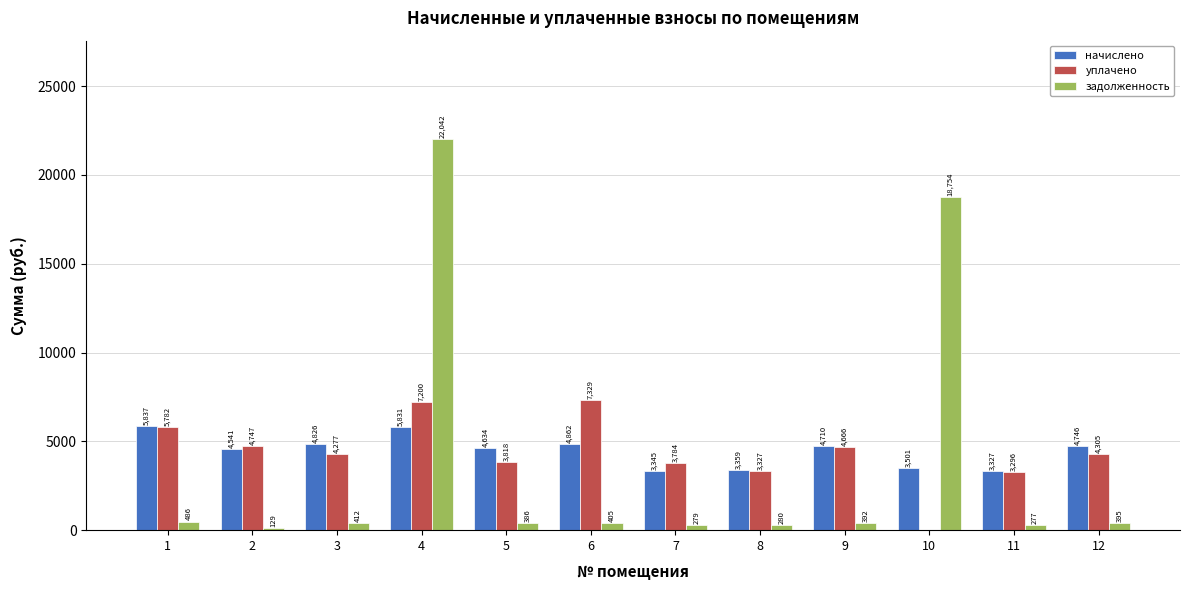

What is the average value of the уплачено series?

4377.7